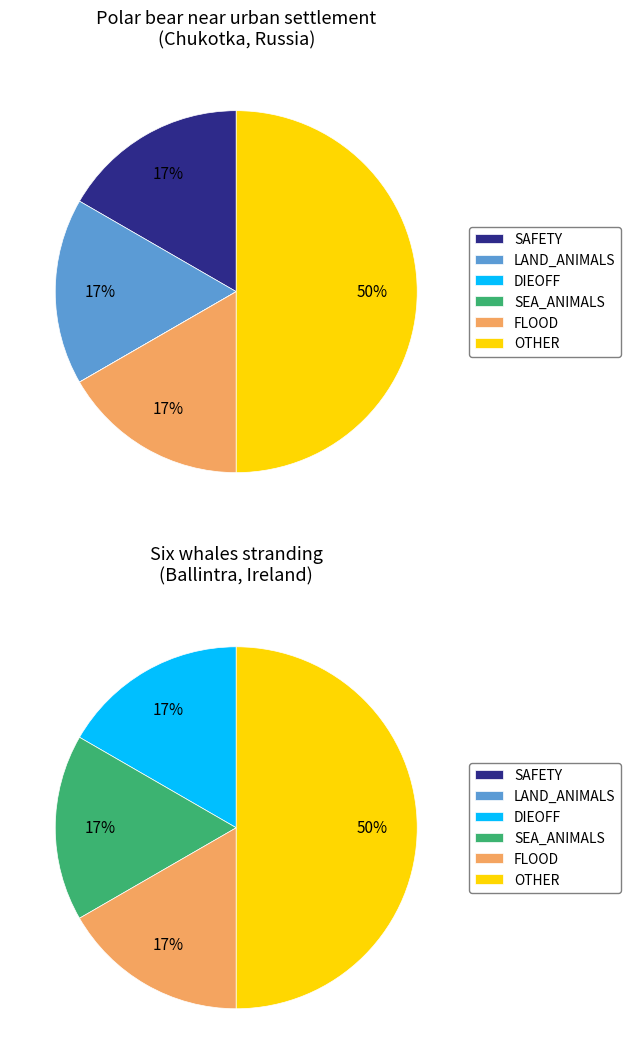

The Six whales stranding (Ballintra, Ireland) slice represents 99% of the pie. True or false?

False